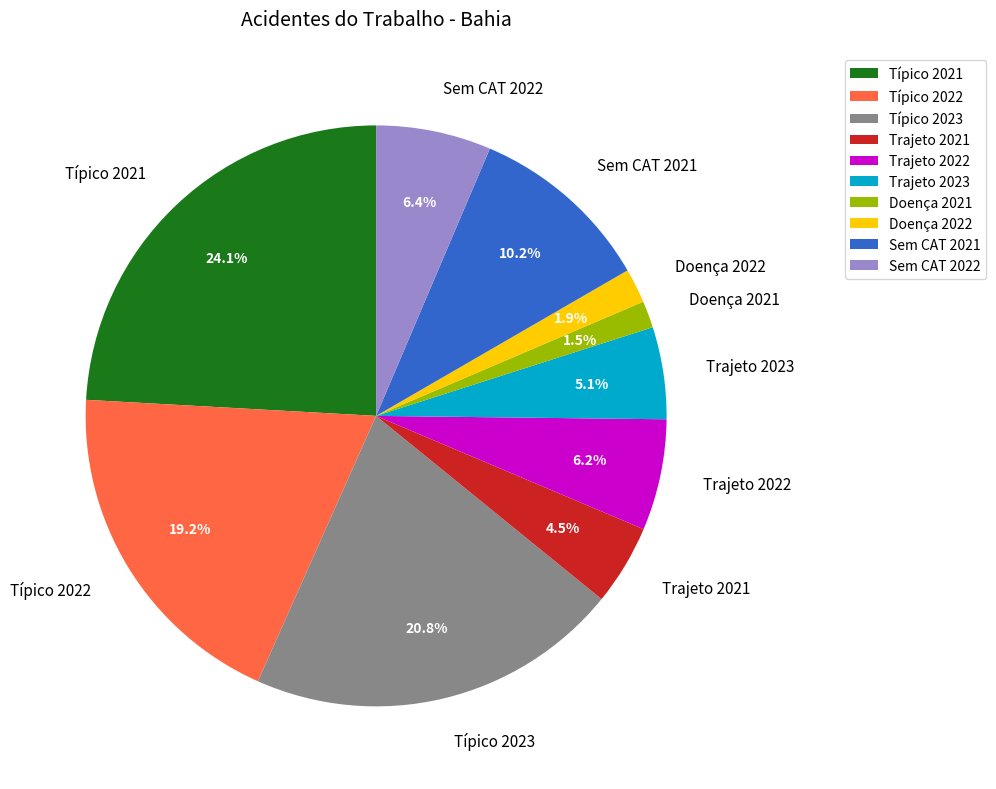

What is the largest slice in the pie chart?

Típico 2021